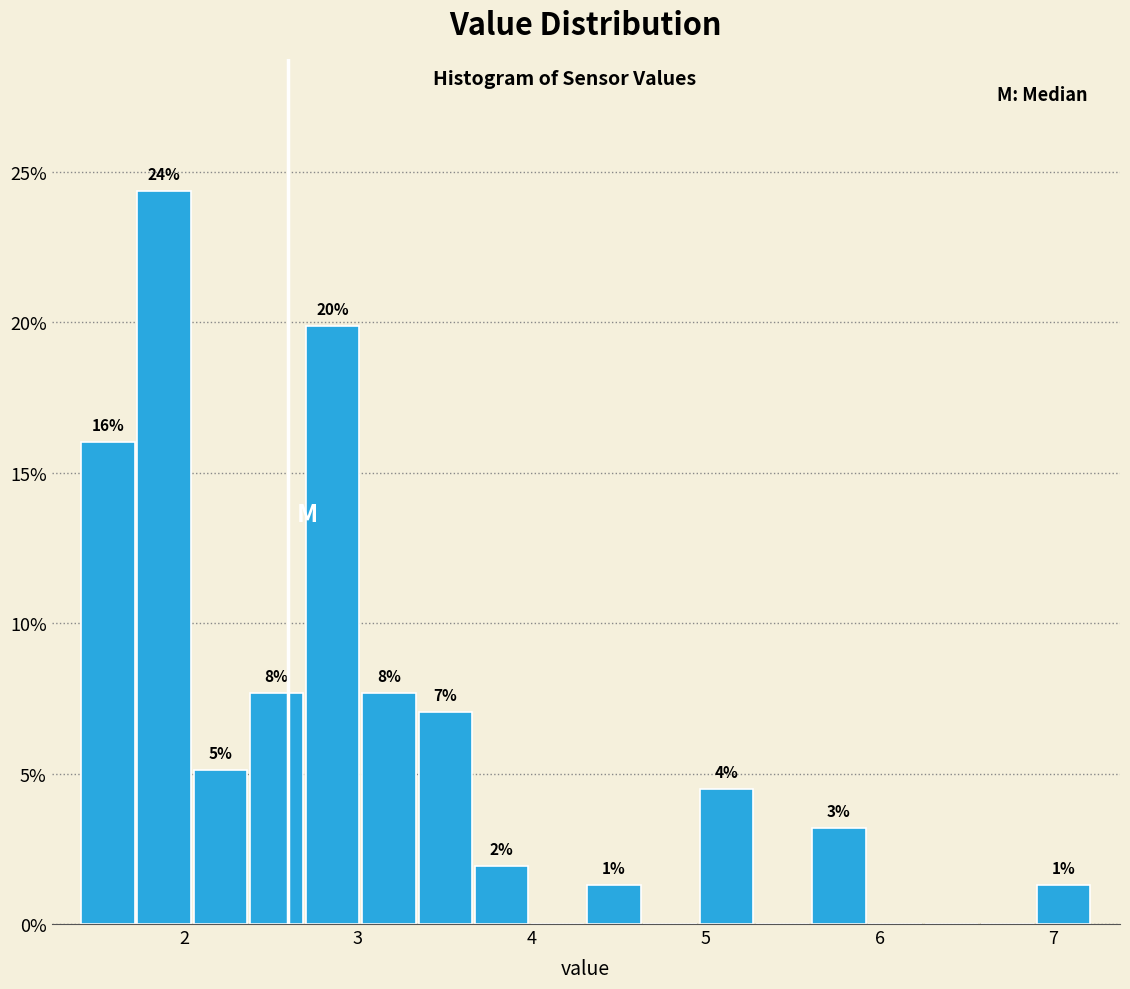

Around what value on the x-axis is the tallest bar? Give the approximate position of its centre, as read against the axis.

1.9